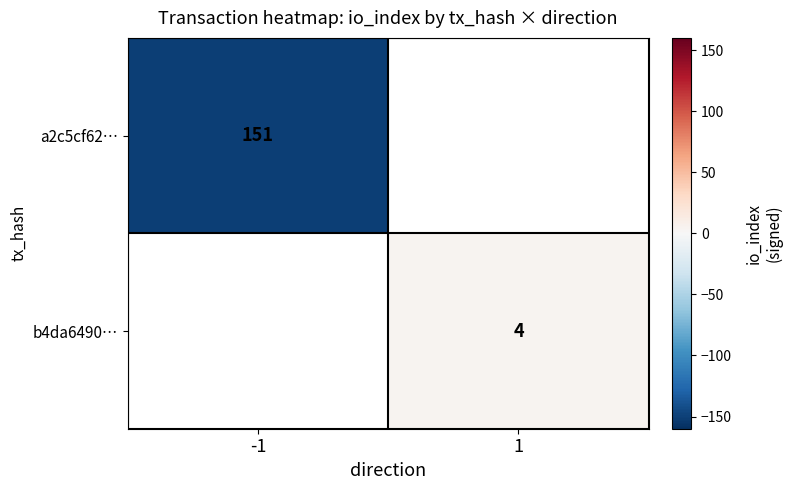

The b4da6490… series shows 6 at 1. True or false?

False